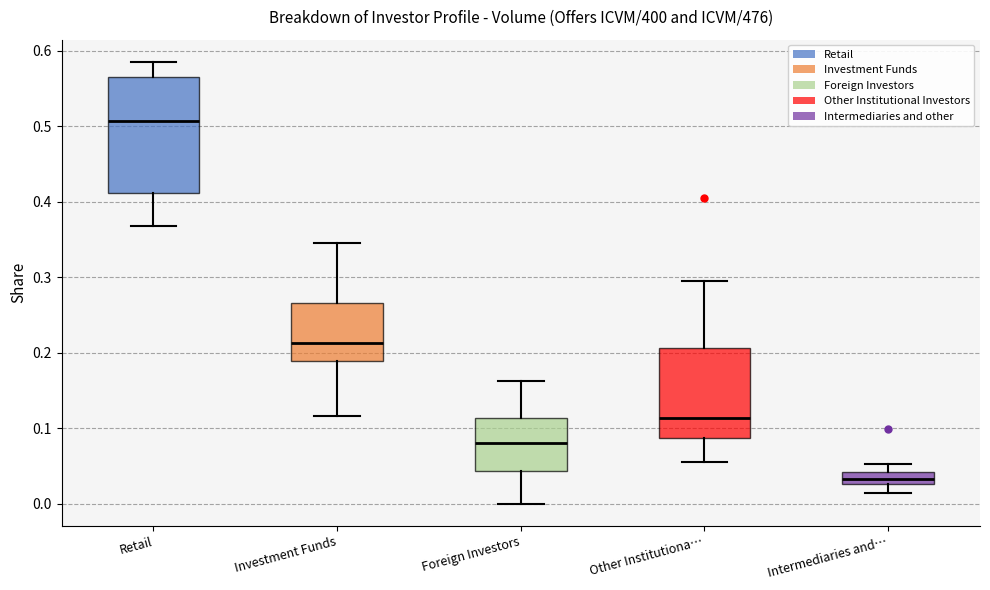

Where does the median line of the box for Investment Funds sit on the y-axis? The values are not printed on the chart, so give them approximately, as read against the axis.

0.21